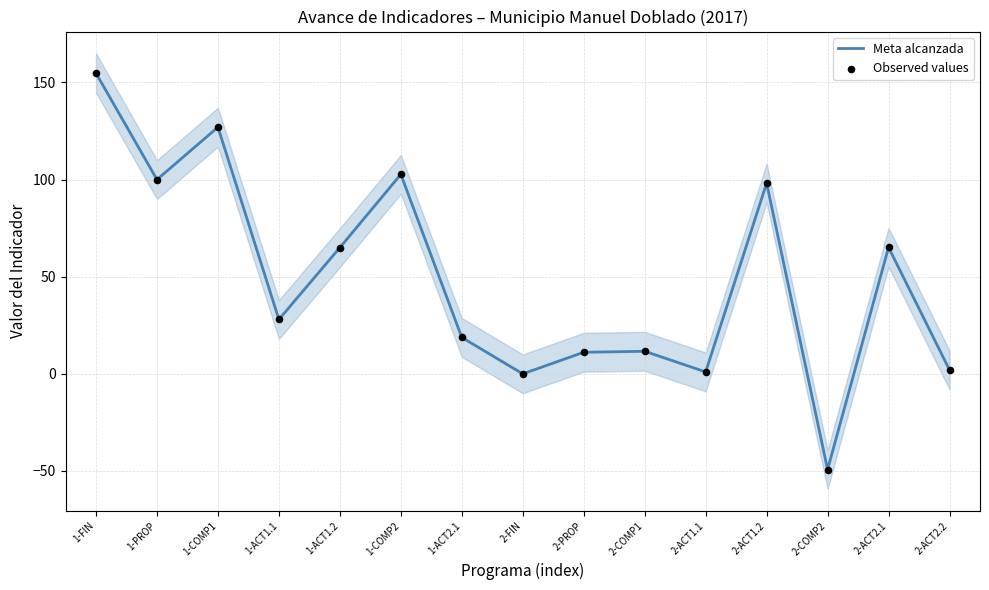

At which category is the sum across all series the highest?

1-FIN